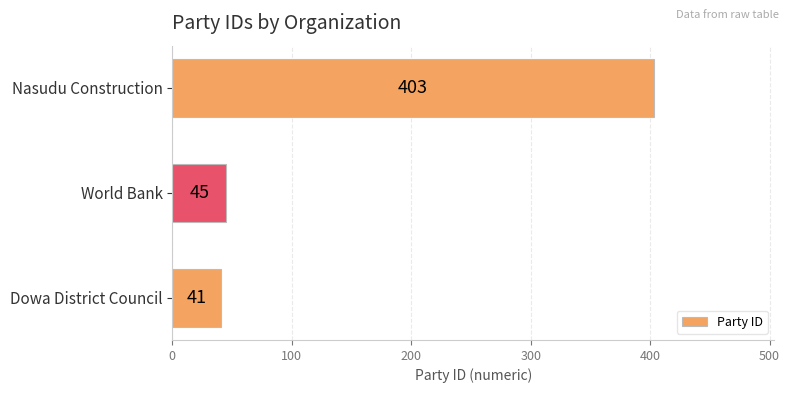

Between World Bank and Nasudu Construction, which is larger?

Nasudu Construction